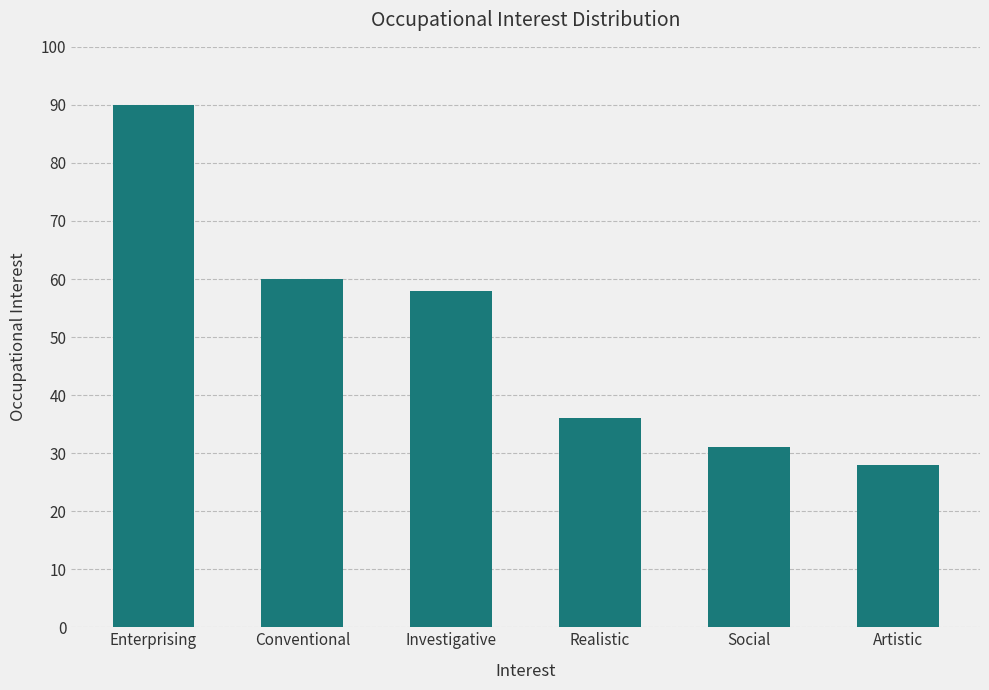

What is the greatest value displayed?

90